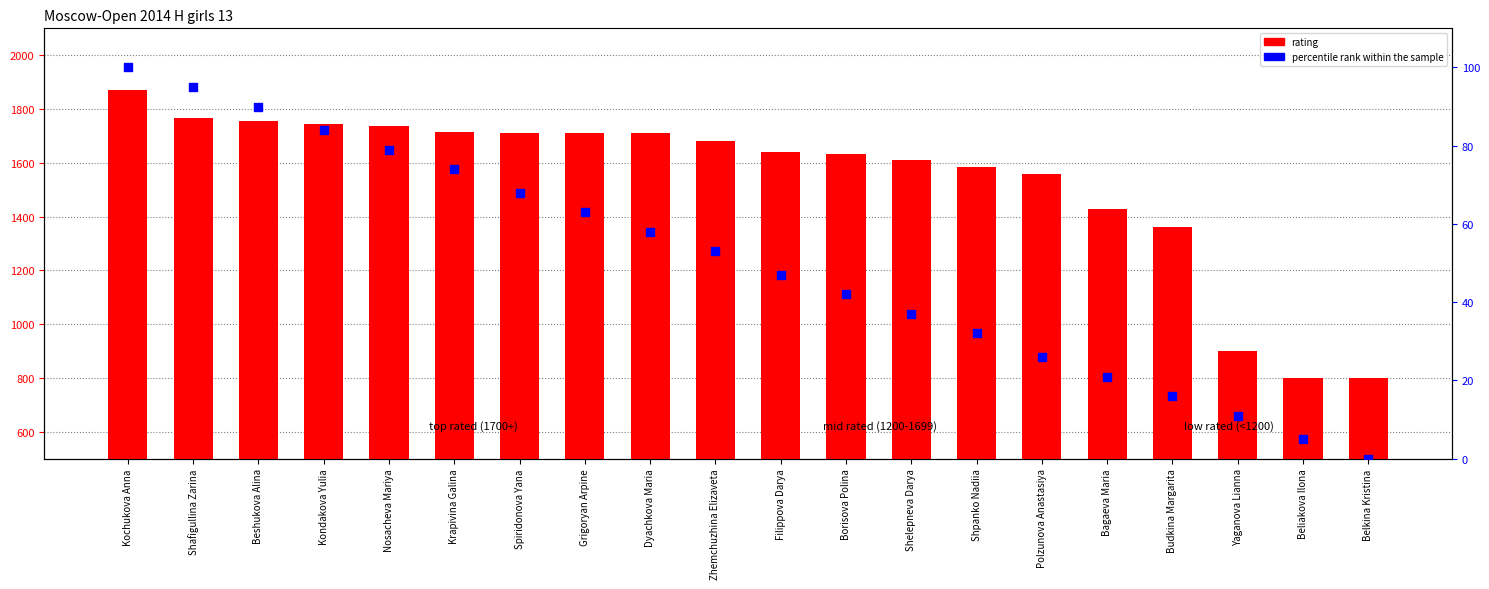

At which category is the sum across all series the highest?

Kochukova Anna